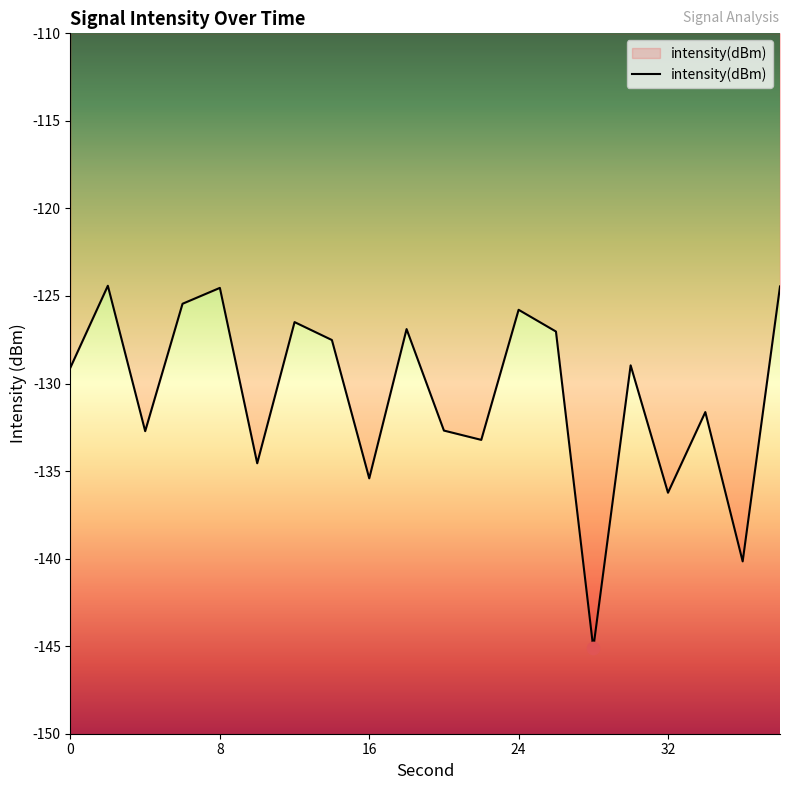

What is the greatest value displayed?

-124.4